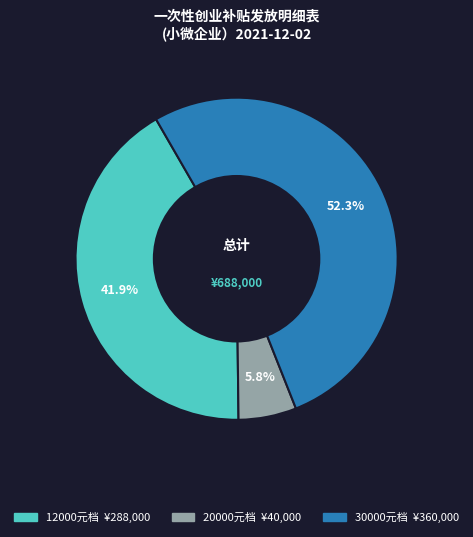

Does any single category account for the majority?

Yes